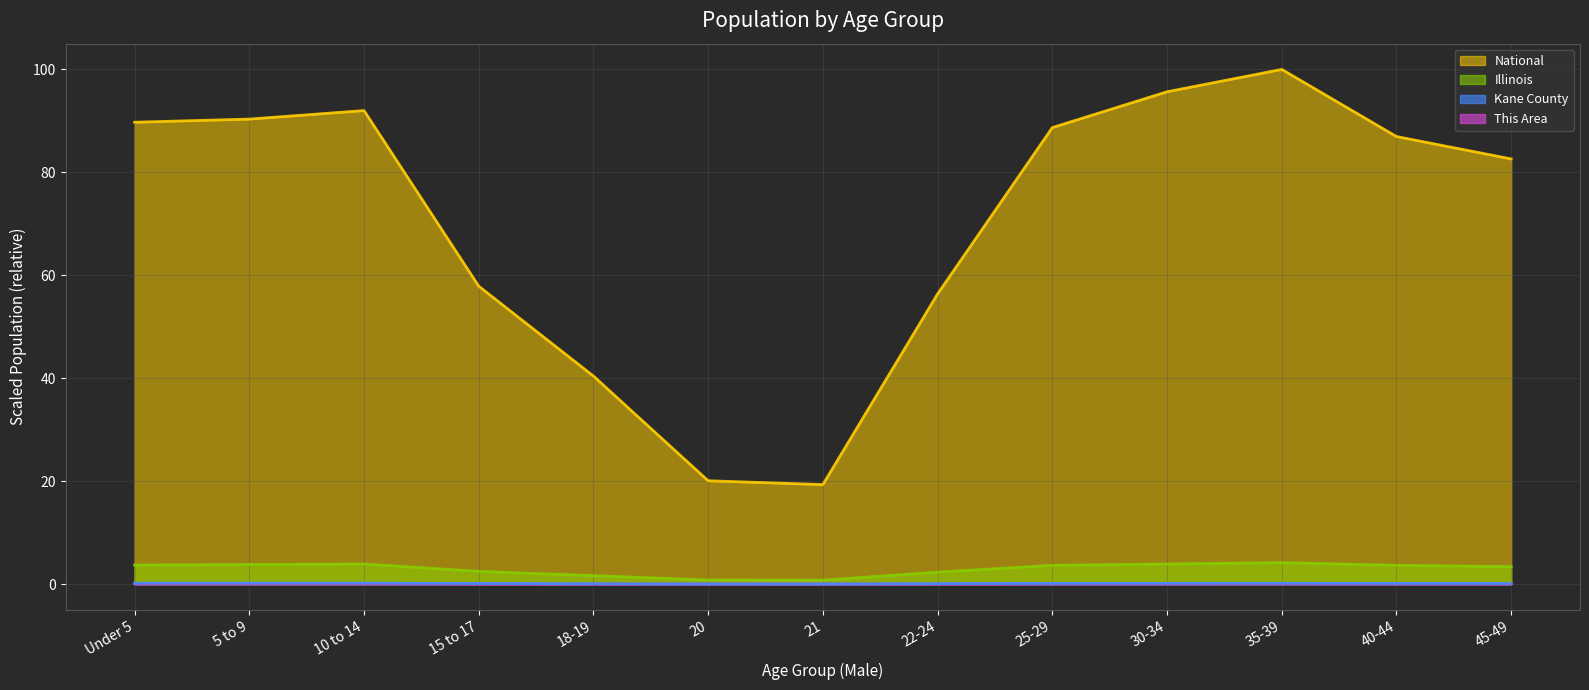

The National (line) series shows 19.3 at 21. True or false?

True